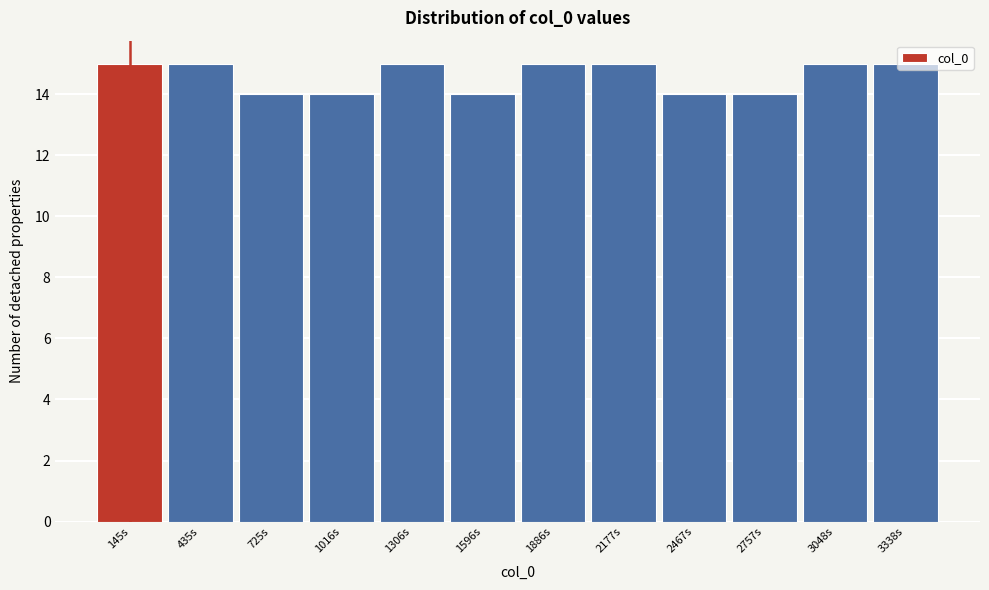

Reading left to right, transcribe this chart: for each bar, give the range it covers on the x-axis and its height. Neither the bar edges nor the heights are printed on the chart, so give them approximately, as read against the axes.

0 to 300: 15
300 to 600: 15
600 to 850: 14
850 to 1150: 14
1150 to 1450: 15
1450 to 1750: 14
1750 to 2050: 15
2050 to 2300: 15
2300 to 2600: 14
2600 to 2900: 14
2900 to 3200: 15
3200 to 3500: 15